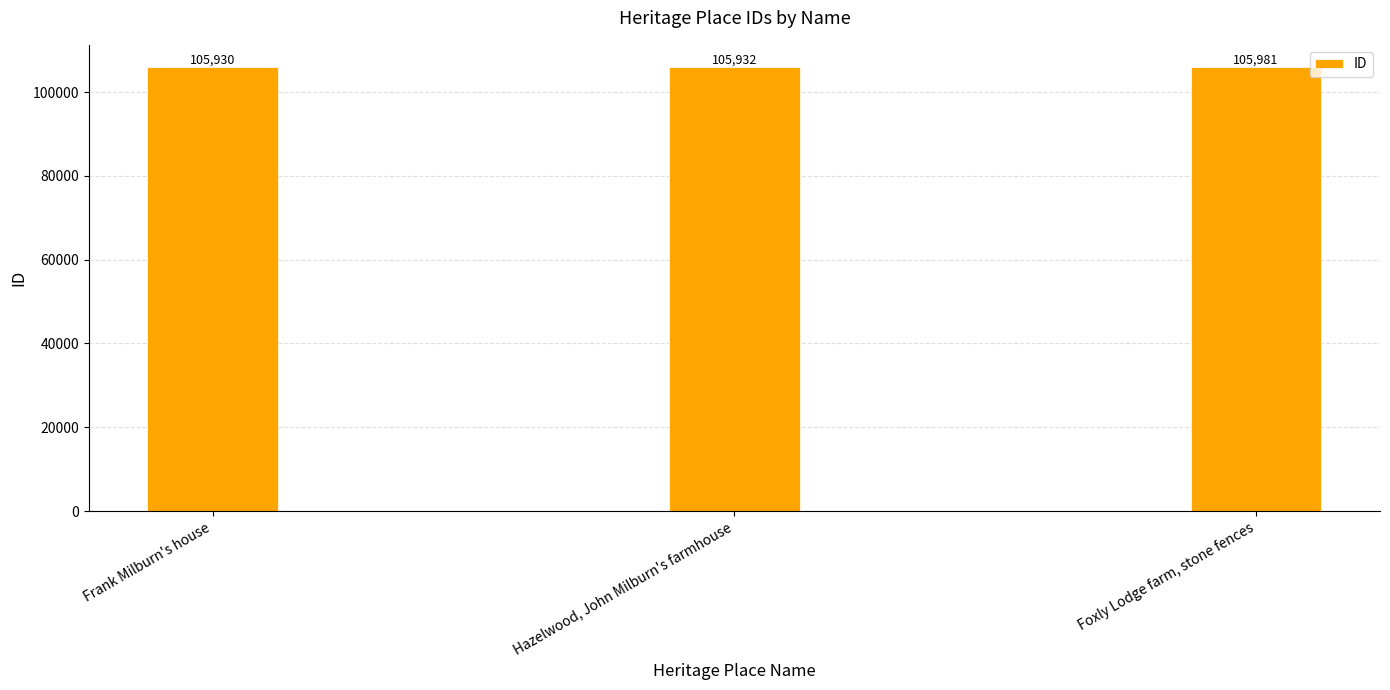

Rank the categories by value from lowest to highest.

Frank Milburn's house, Hazelwood, John Milburn's farmhouse, Foxly Lodge farm, stone fences